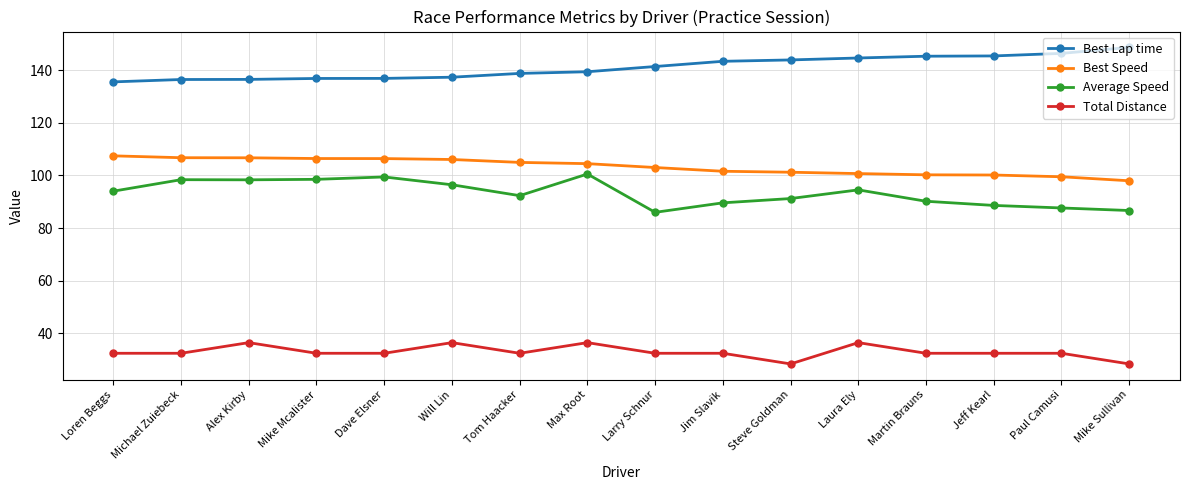

What is the total value across all series at Larry Schnur?

362.8